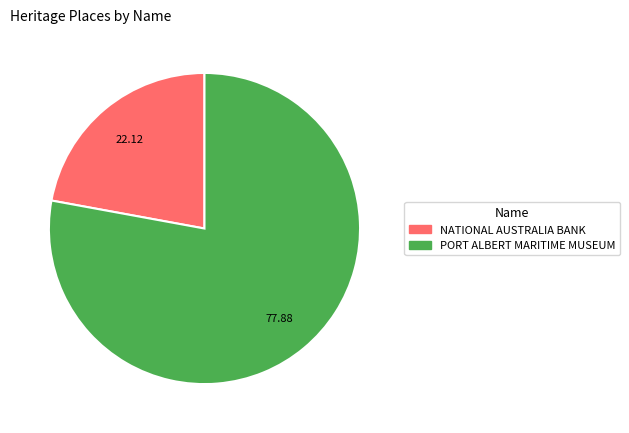

Approximately how many times larger is the value at PORT ALBERT MARITIME MUSEUM compared to NATIONAL AUSTRALIA BANK?

3.5